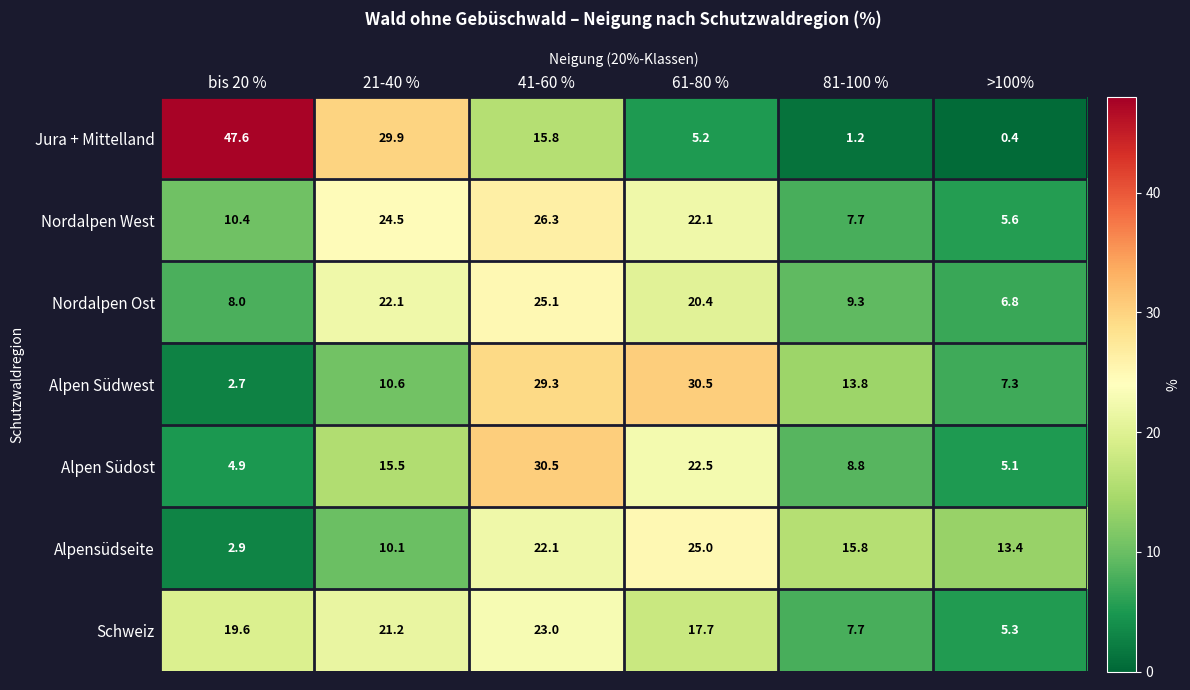

What is the difference between the maximum and minimum values in the Jura + Mittelland series?

47.2